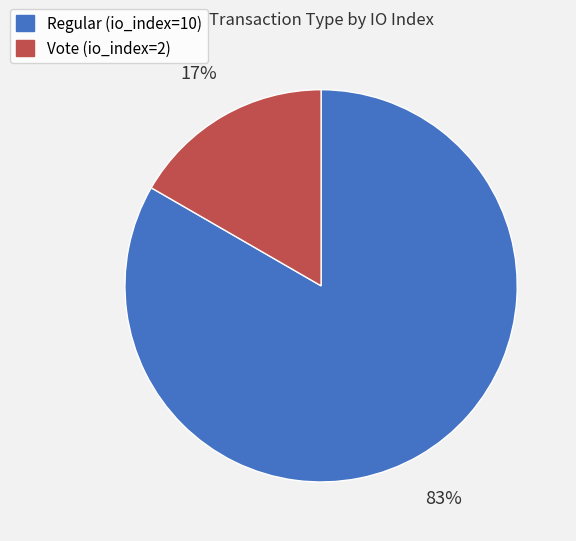

Which slice is the smallest?

Vote (io_index=2)